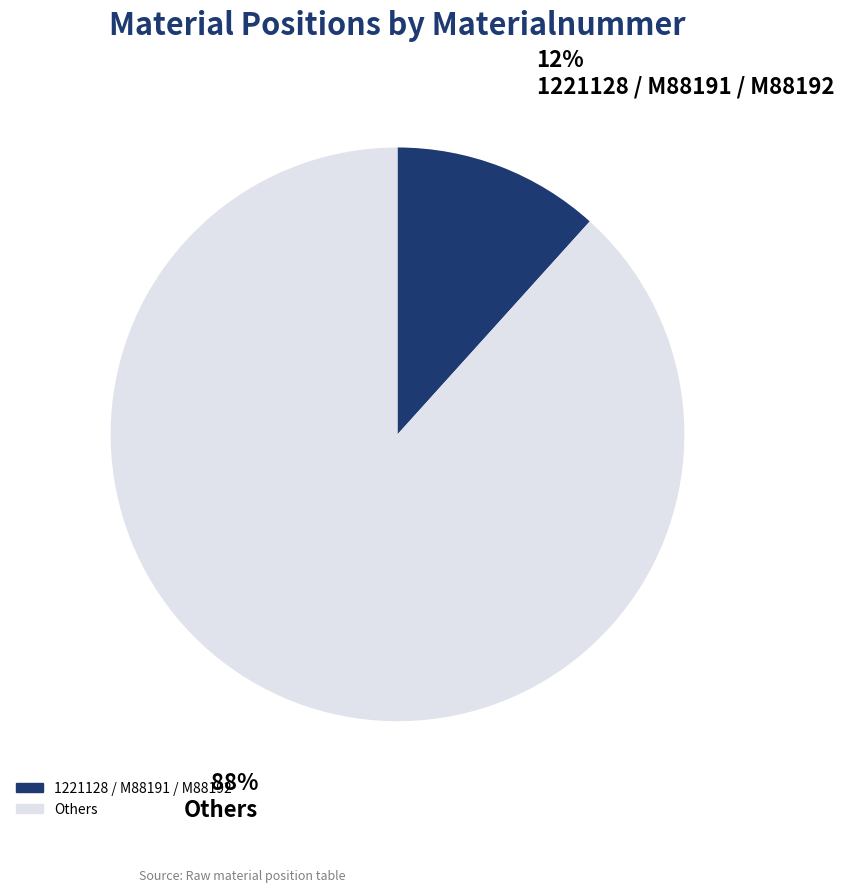

Does any single category account for the majority?

Yes